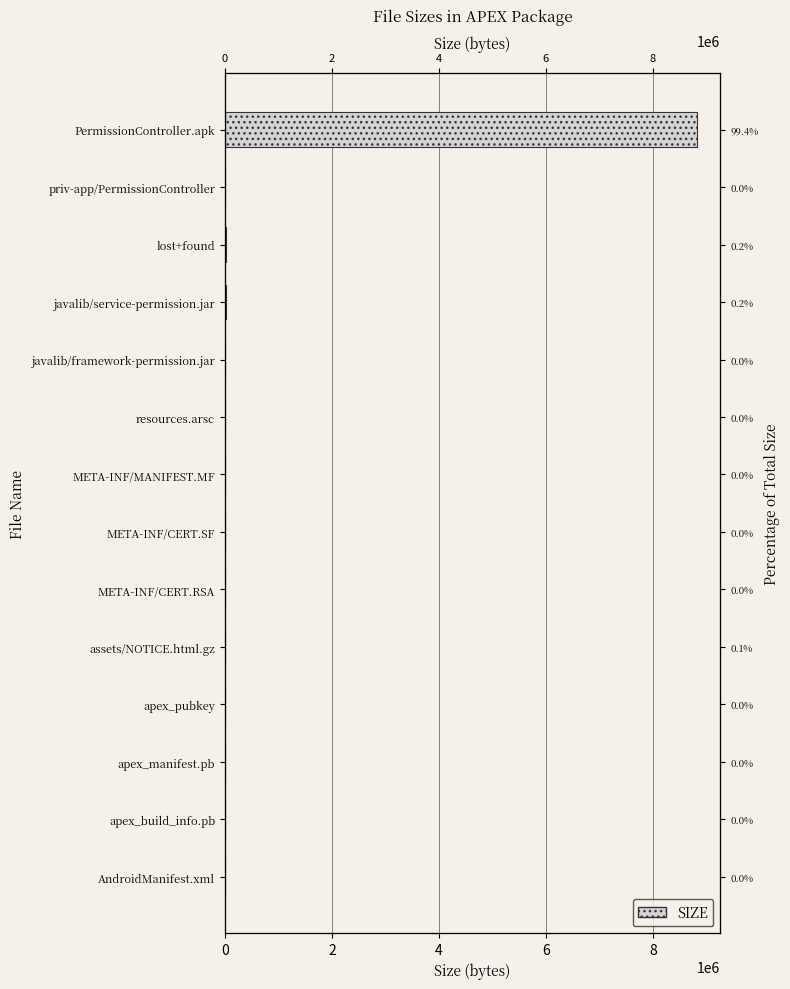

Reading left to right, extract all data points from this chart.

1340	759	30	1032	5047	2391	779	644	384	946	15490	16384	4096	8817310